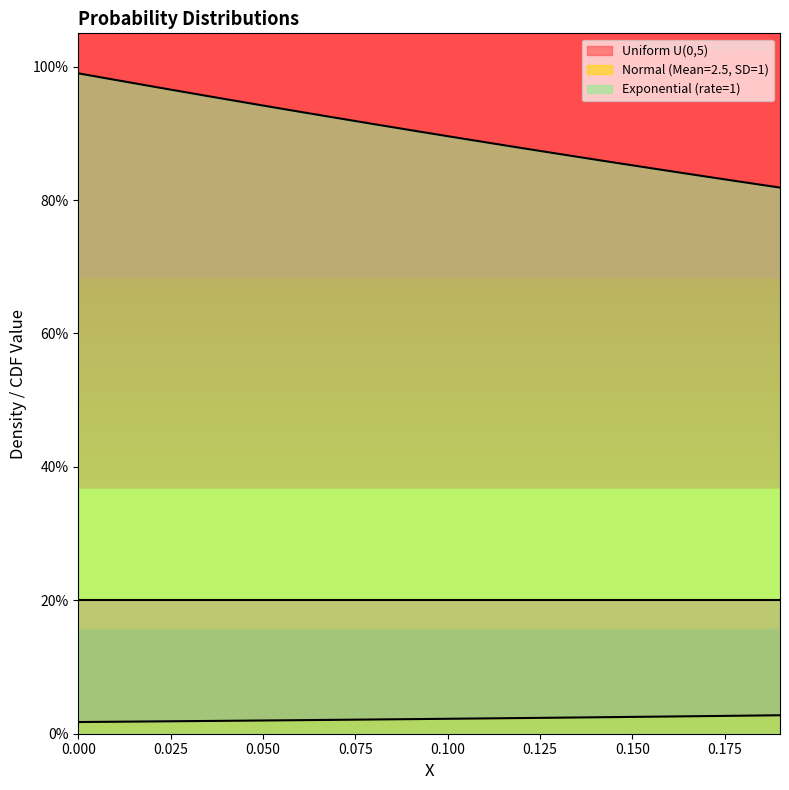

Does the chart display data point markers on the line(s)?

No